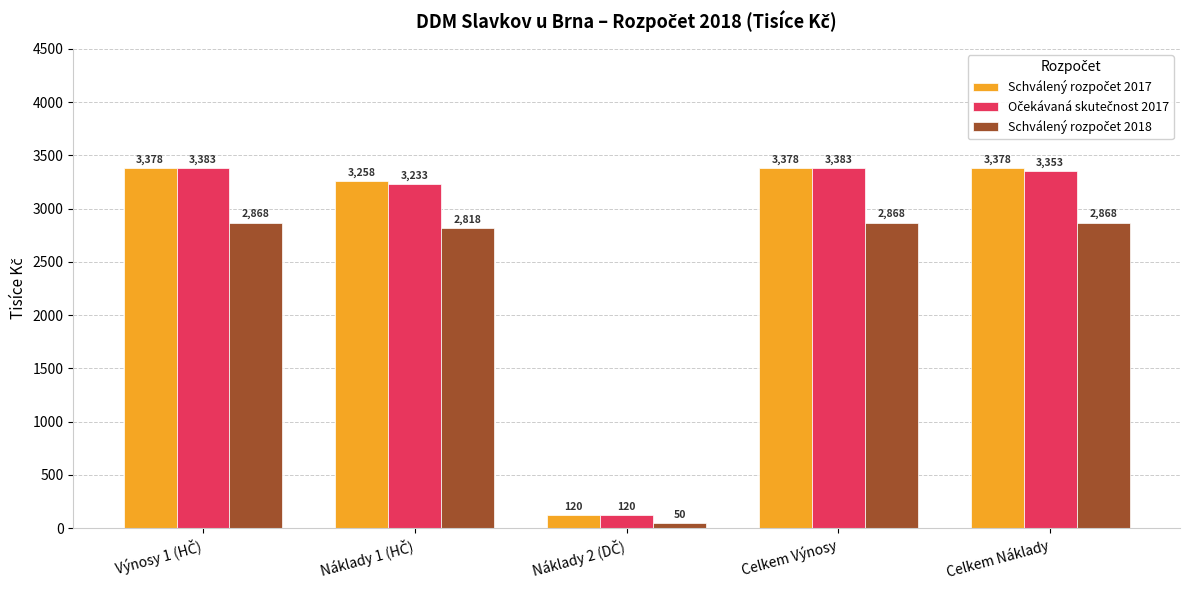

What is the minimum value shown in the chart?

50.0